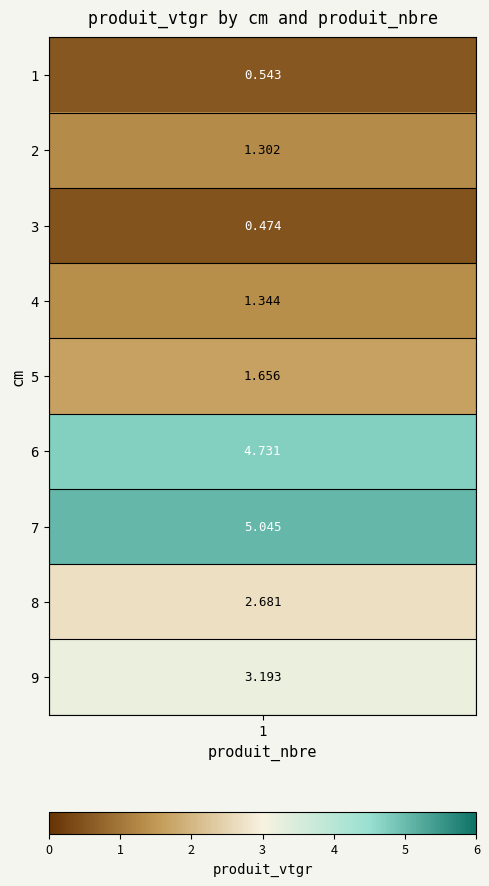

The chart shows a value of 5.0 at 7. True or false?

True